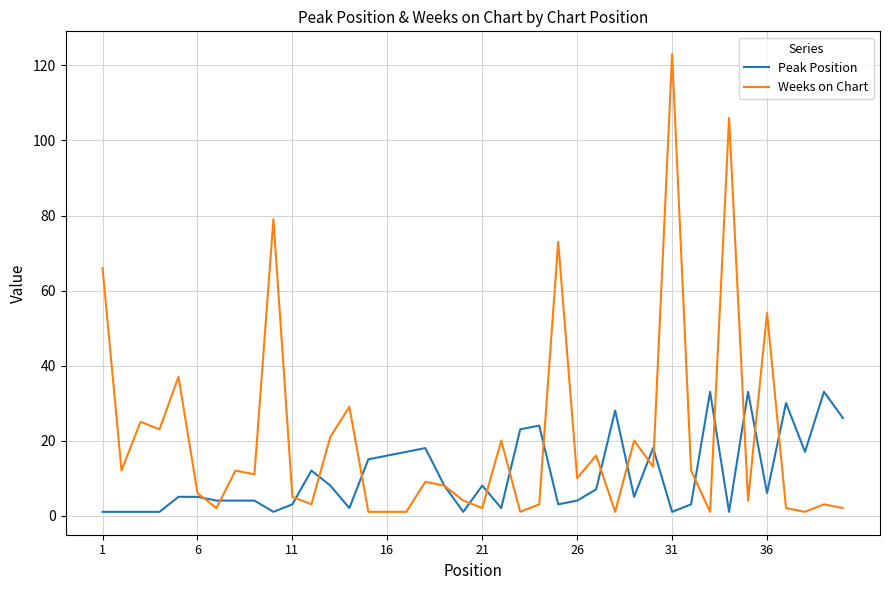

Which series has the largest range (max minus min)?

Weeks on Chart